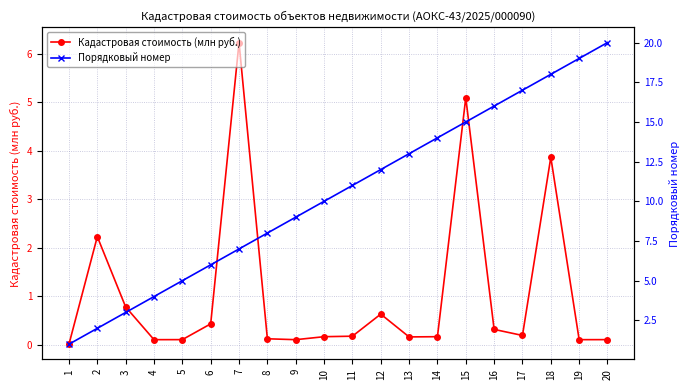

True or false: Кадастровая стоимость (млн руб.) has a value of 0.4 at 6.

True